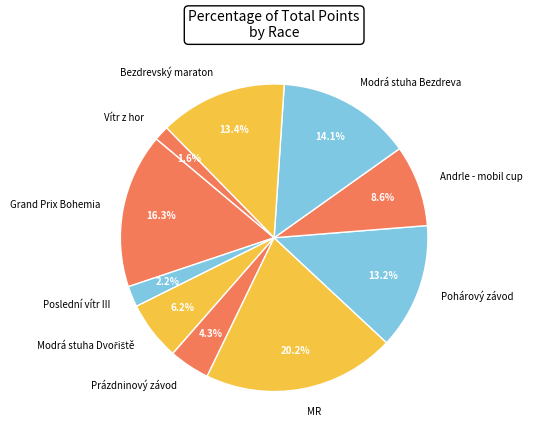

To the nearest percent, what percentage of the pie is Vítr z hor?

2%